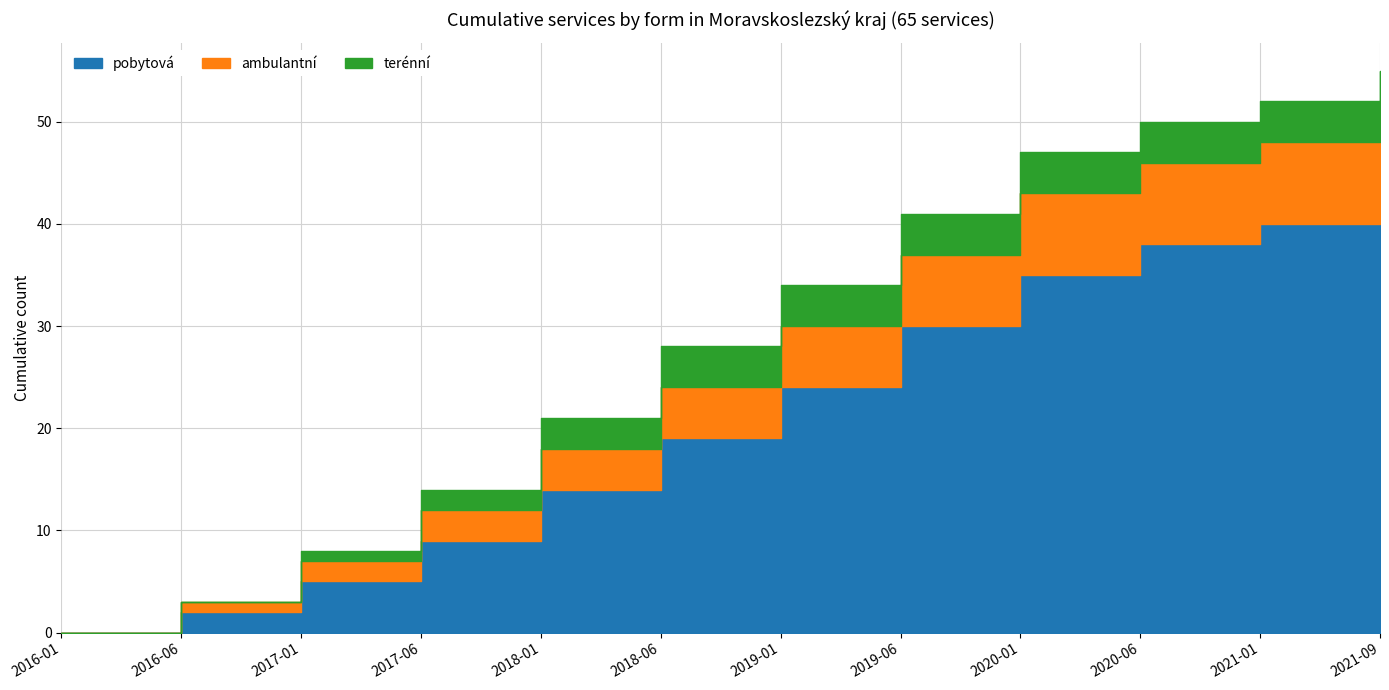

Does the chart display data point markers on the line(s)?

No